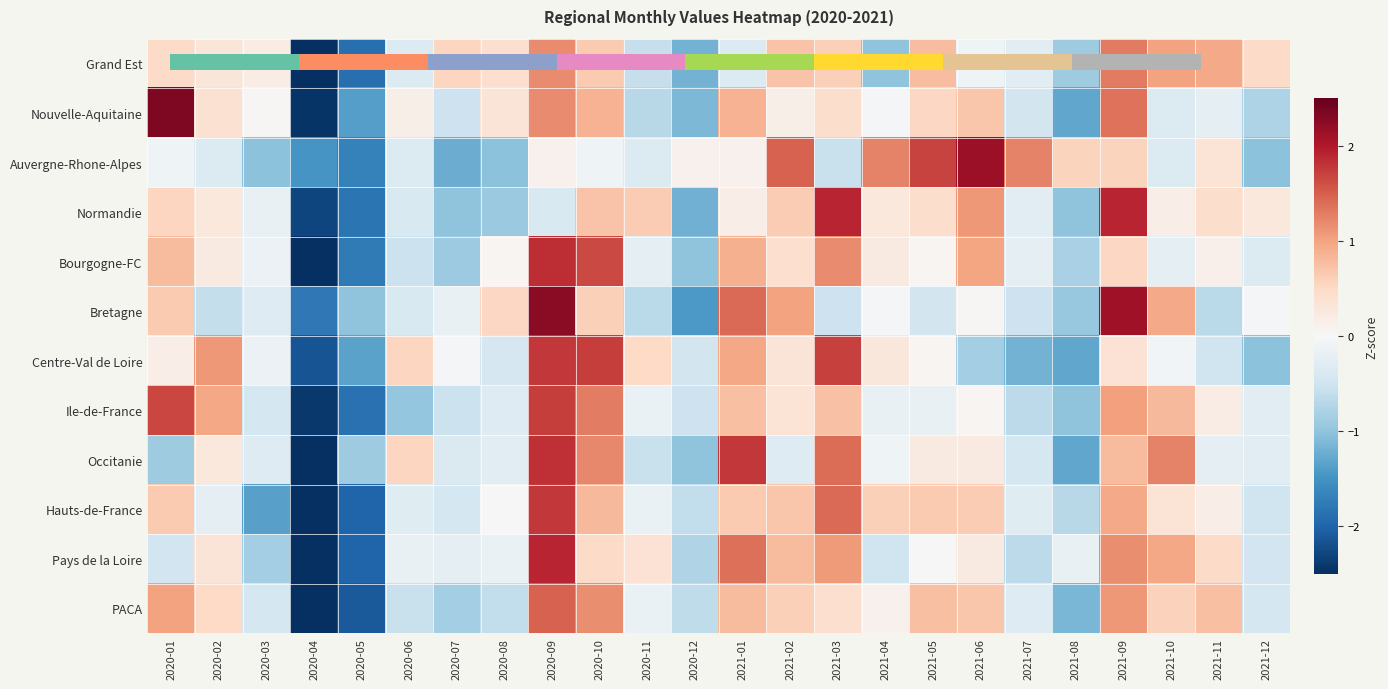

What is the total value across all series at 2021-08?

-10.0